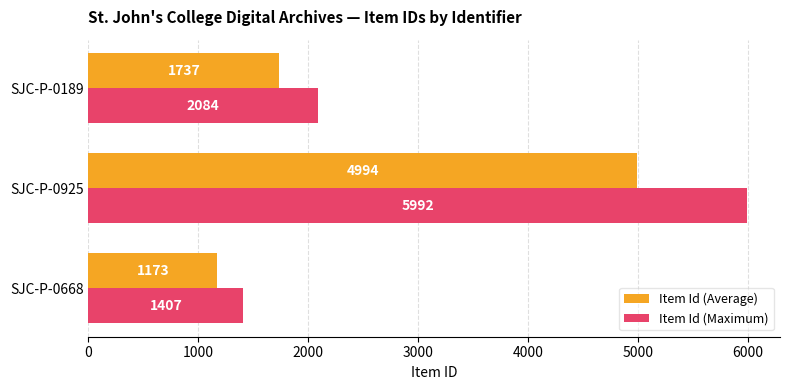

Which series has the widest spread of values?

Item Id (Maximum)